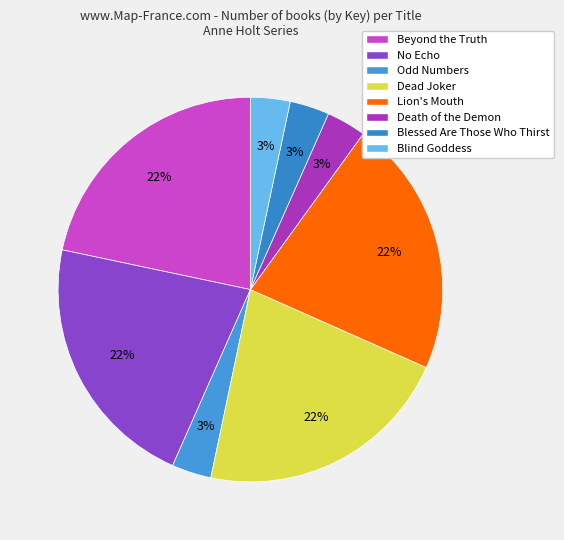

To the nearest percent, what is the difference between the largest and smallest slice percentages?

18%